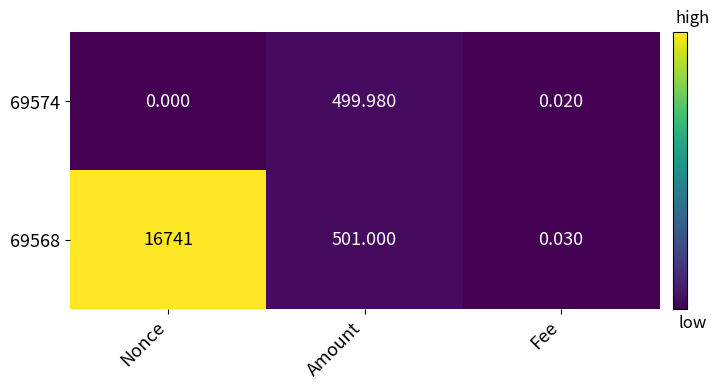

Which category has the highest value across all series?

Nonce